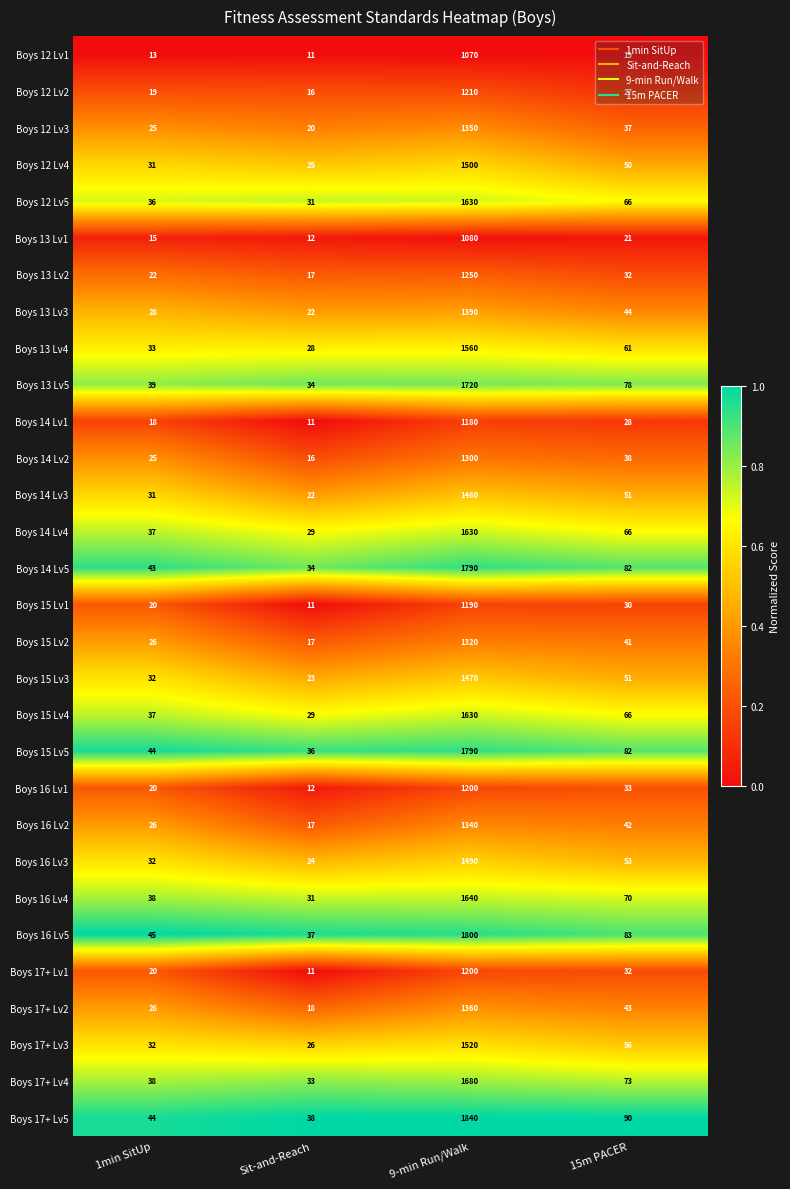

What is the difference between the Boys 14 Lv2 values at 9-min Run/Walk and Sit-and-Reach?

1284